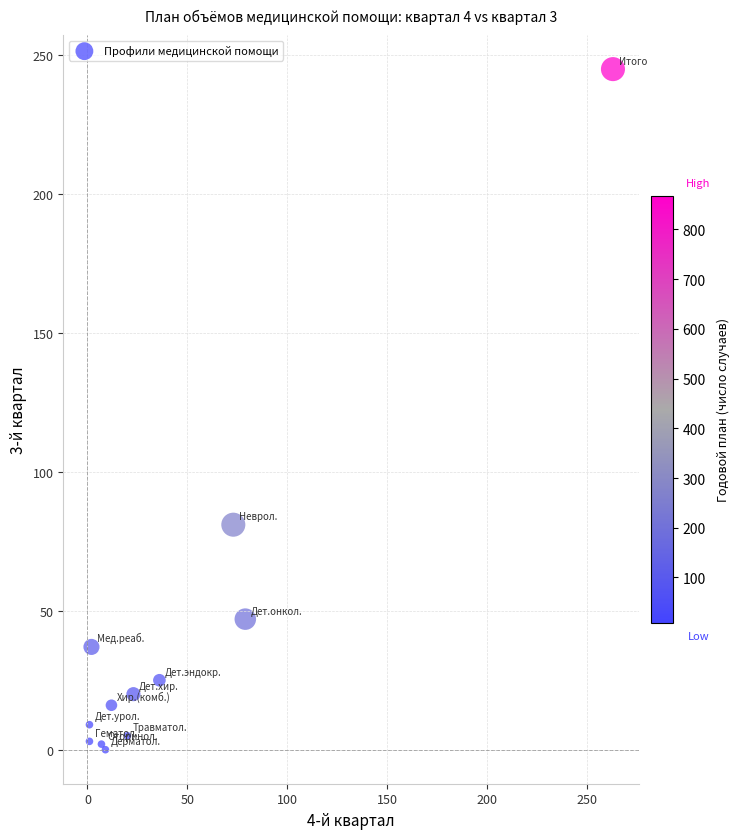

What Y value in the scatter plot is closest to 122?

81